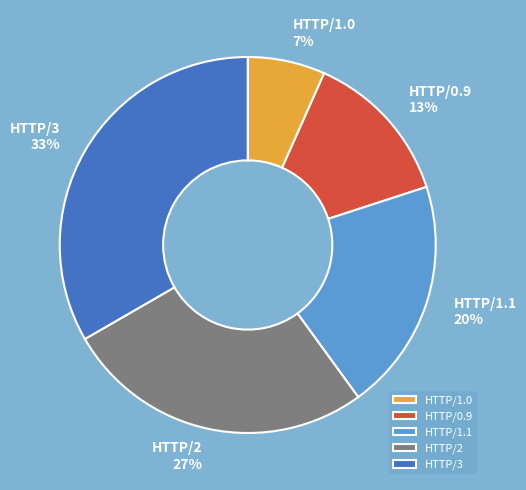

What percentage is the HTTP/1.0 slice, to the nearest percent?

7%